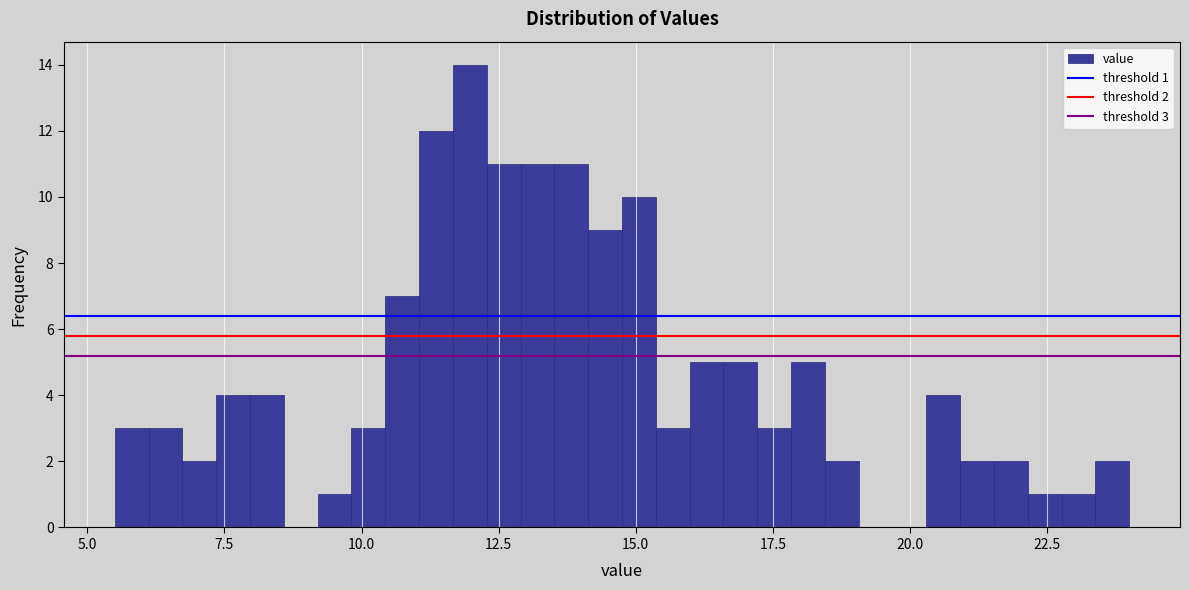

Around what value on the x-axis is the tallest bar? Give the approximate position of its centre, as read against the axis.

12.0